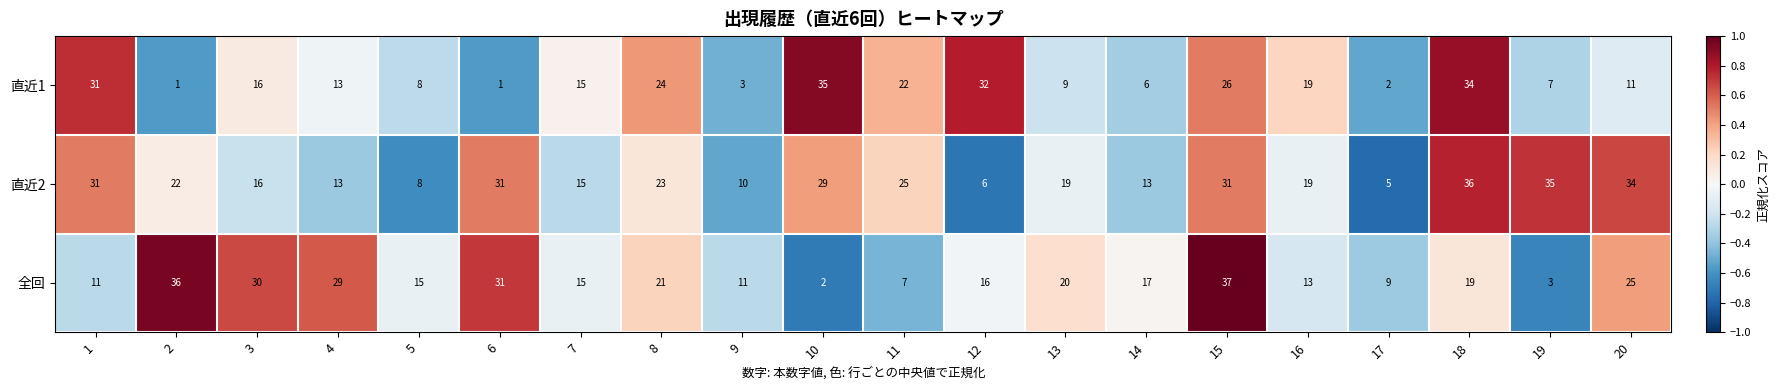

Which series changed the most between 10 and 17?

直近1